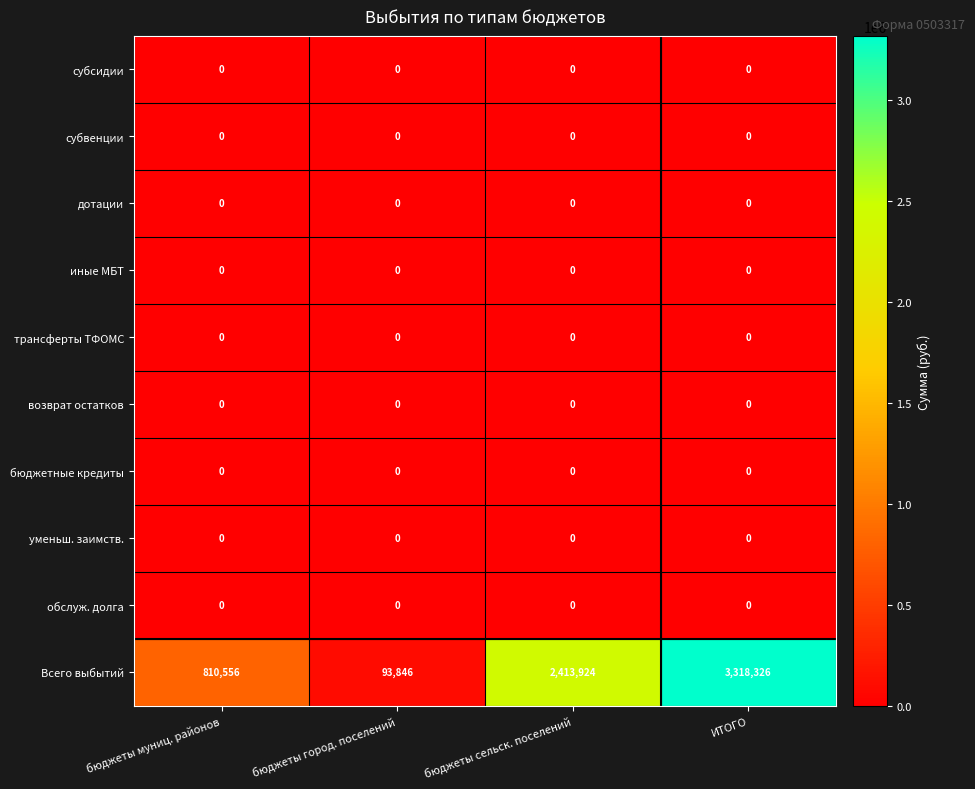

True or false: Всего выбытий has a value of 1189206 at бюджеты сельск. поселений.

False